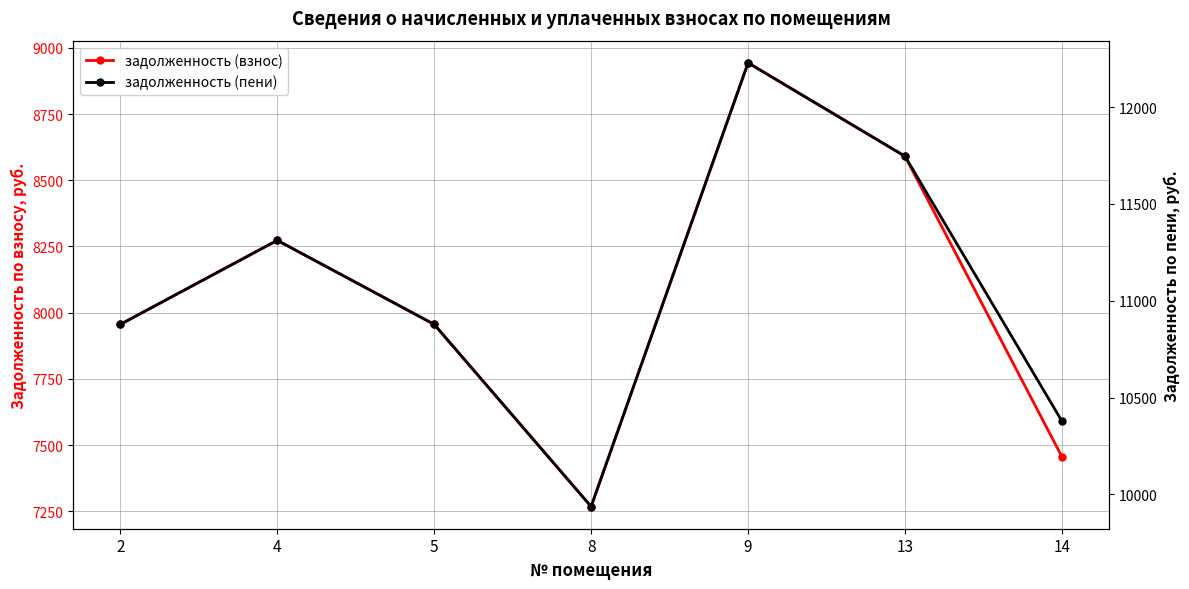

Which label corresponds to the largest value in the chart?

9